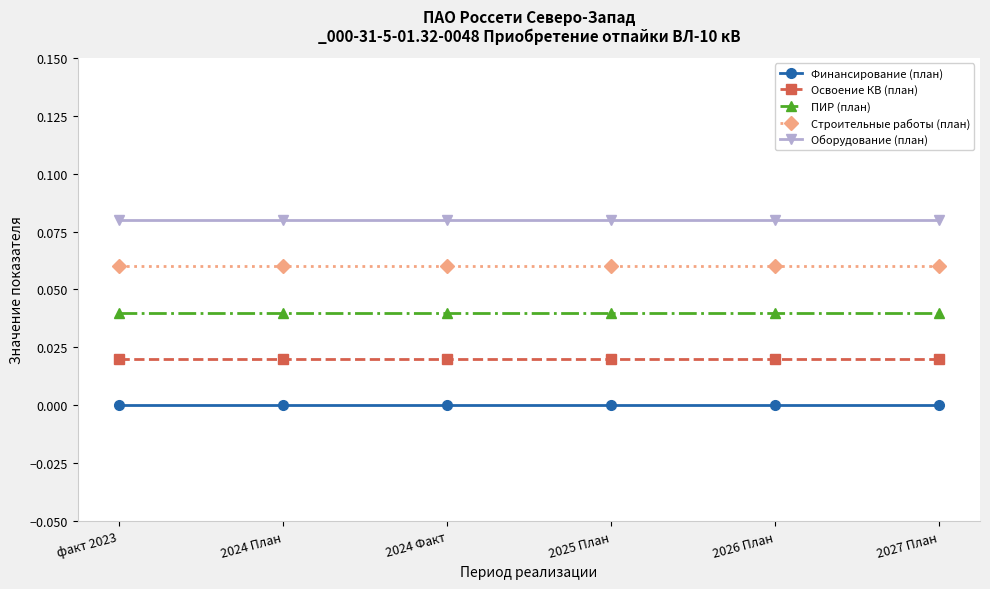

What are all the series names shown in the legend?

Финансирование (план), Освоение КВ (план), ПИР (план), Строительные работы (план), Оборудование (план)